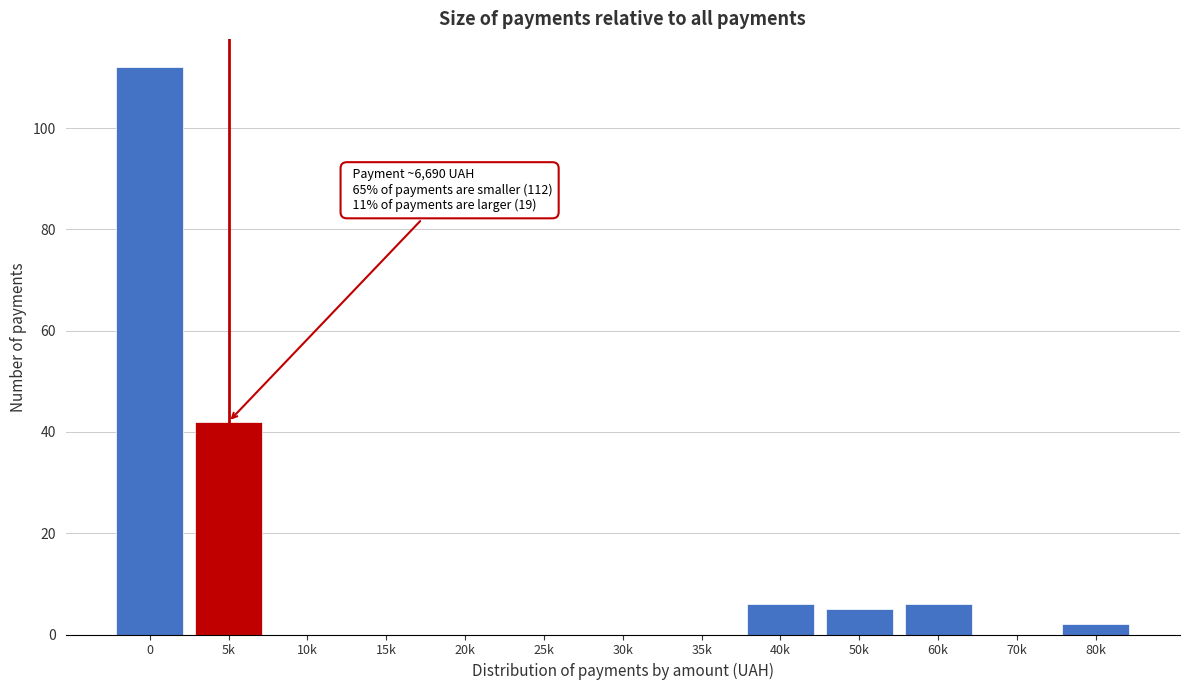

Reading left to right, transcribe all the data shown in this chart.

0=112	5k=42	10k=0	15k=0	20k=0	25k=0	30k=0	35k=0	40k=6	50k=5	60k=6	70k=0	80k=2